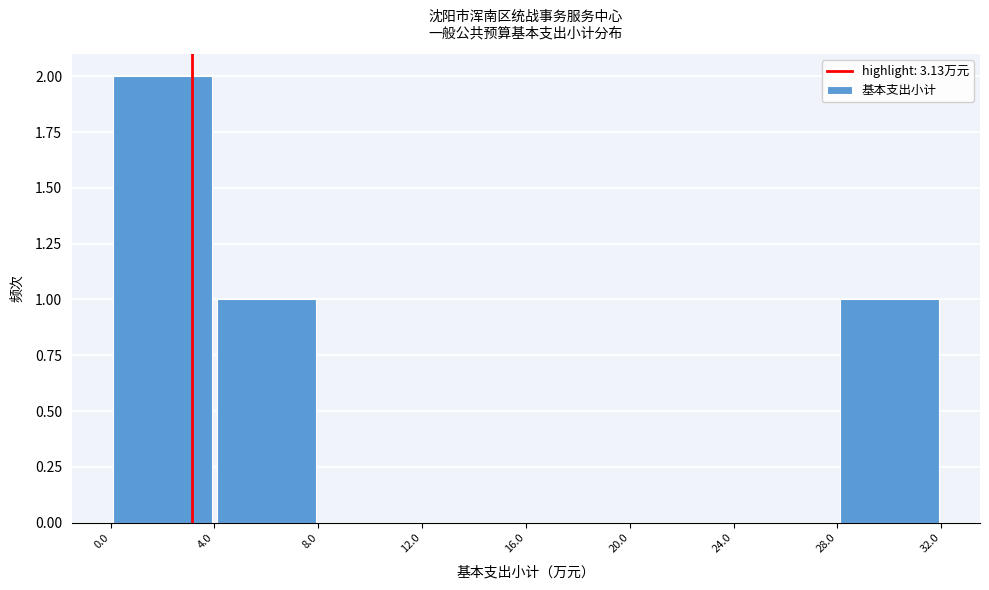

Reading left to right, transcribe this chart: for each bar, give the range it covers on the x-axis and its height. The values are not printed on the chart, so give them approximately, as read against the axis.

0.0 to 4.0: 2
4.0 to 8.0: 1
8.0 to 12.0: 0
12.0 to 16.0: 0
16.0 to 20.0: 0
20.0 to 24.0: 0
24.0 to 28.0: 0
28.0 to 32.0: 1